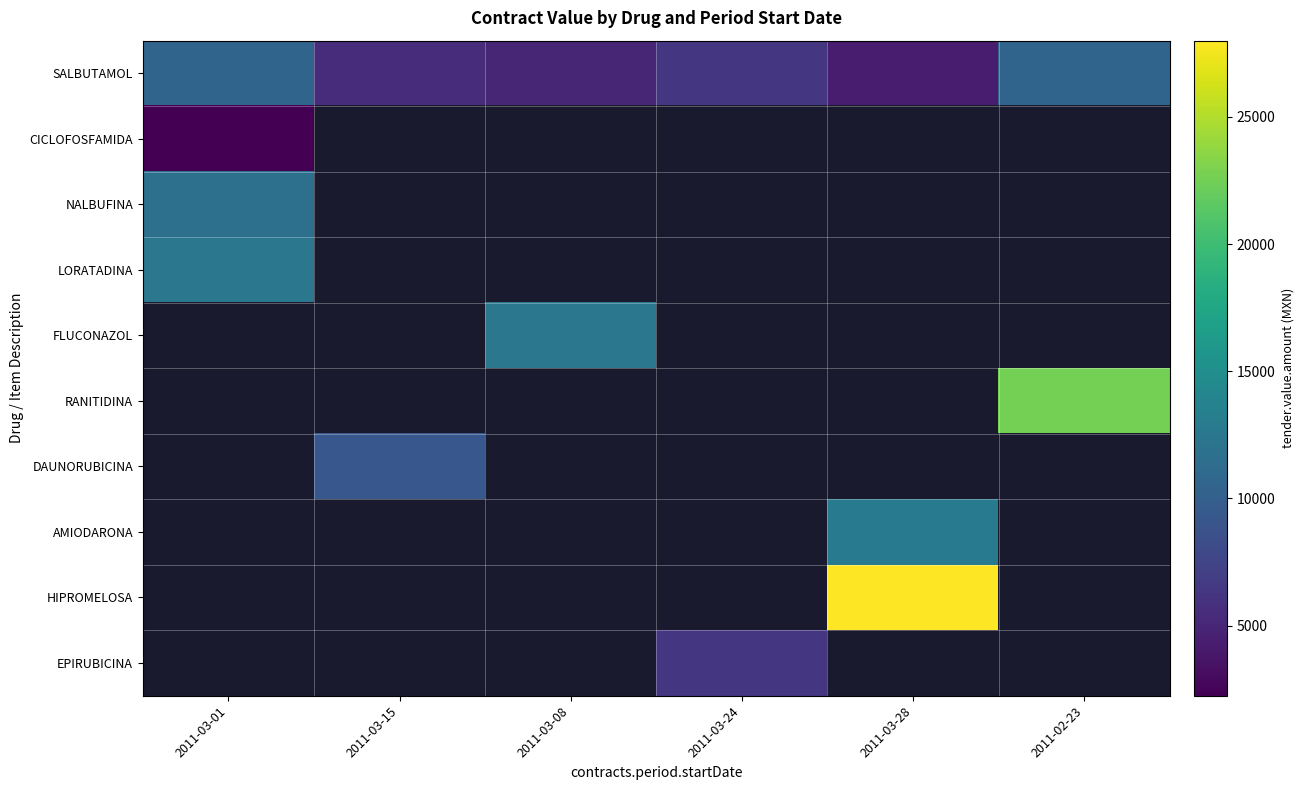

What is the difference between the highest and lowest values at 2011-02-23?

12076.8